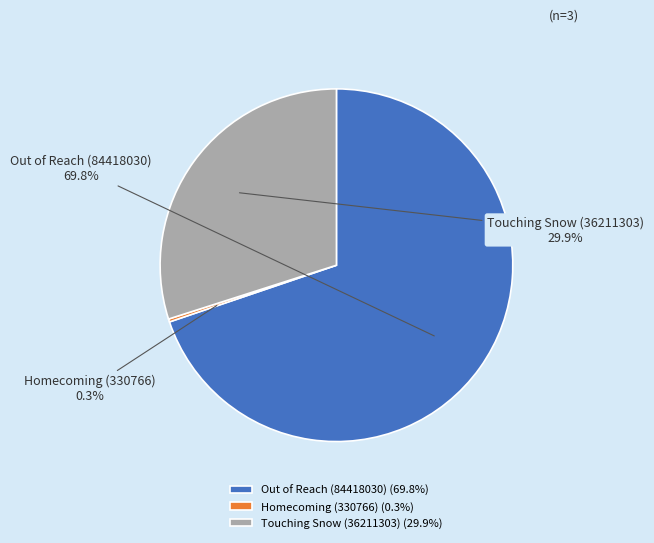

What is the ratio of the value at Touching Snow (36211303) to the value at Out of Reach (84418030)?

0.4